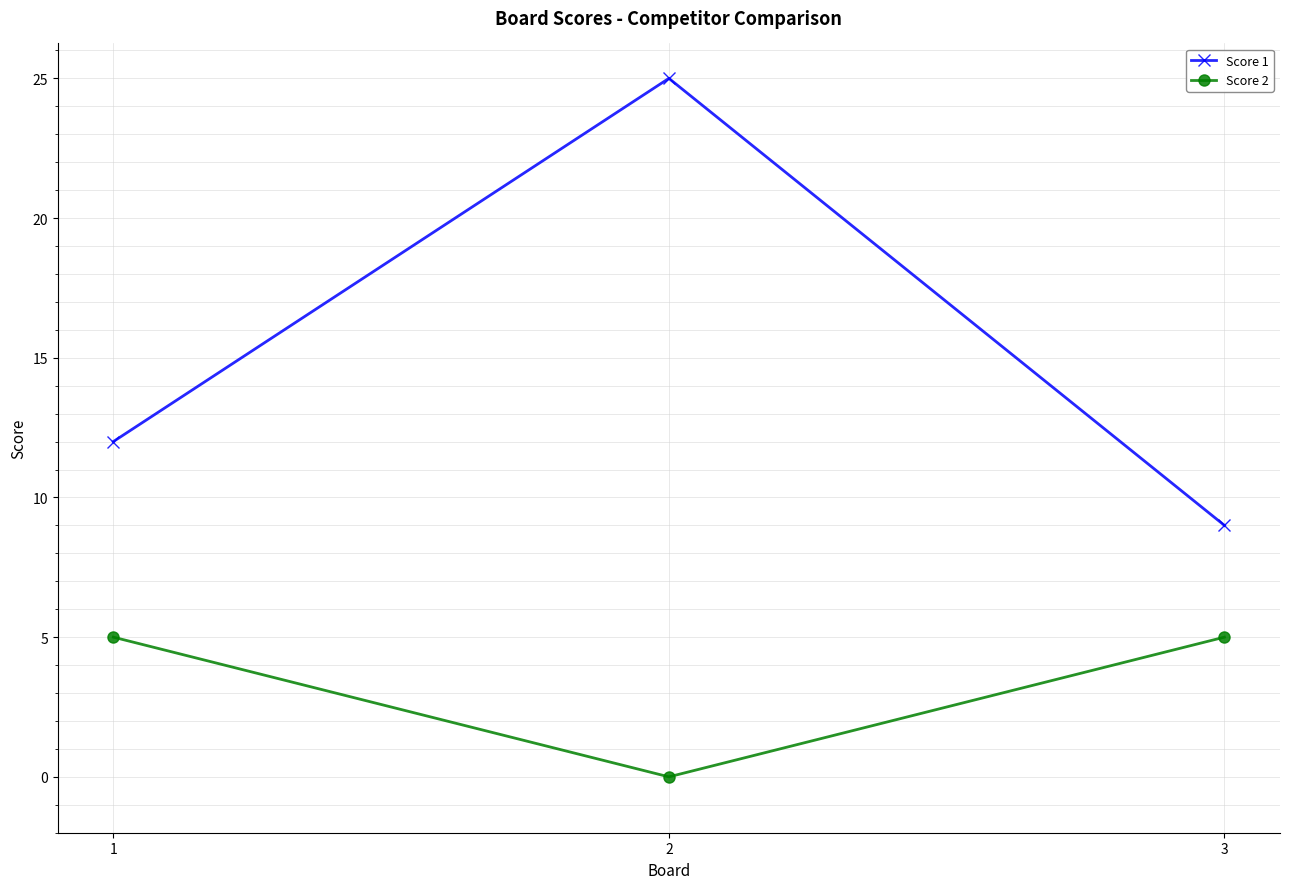

Between 1 and 2, which series saw the biggest shift?

Score 1